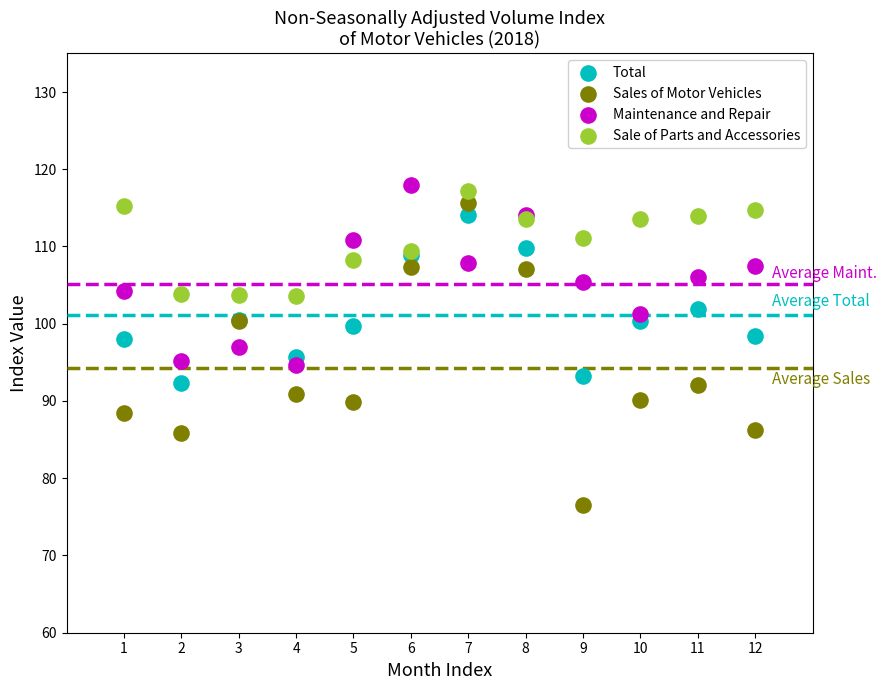

Which series contains the highest Y value?

Maintenance and Repair